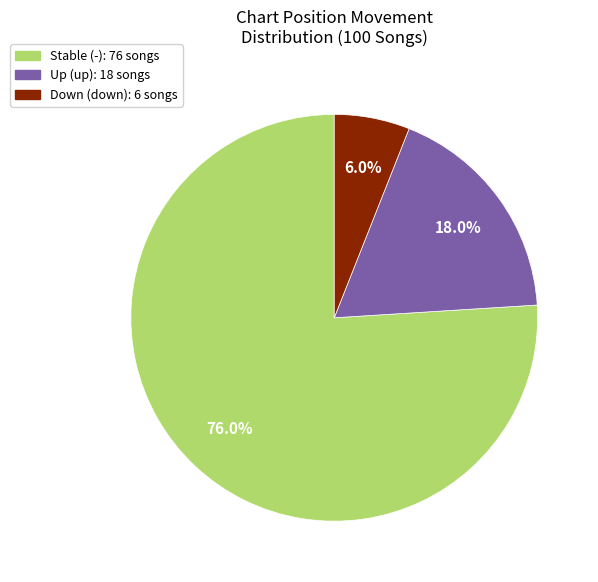

Is there a majority slice in this chart?

Yes